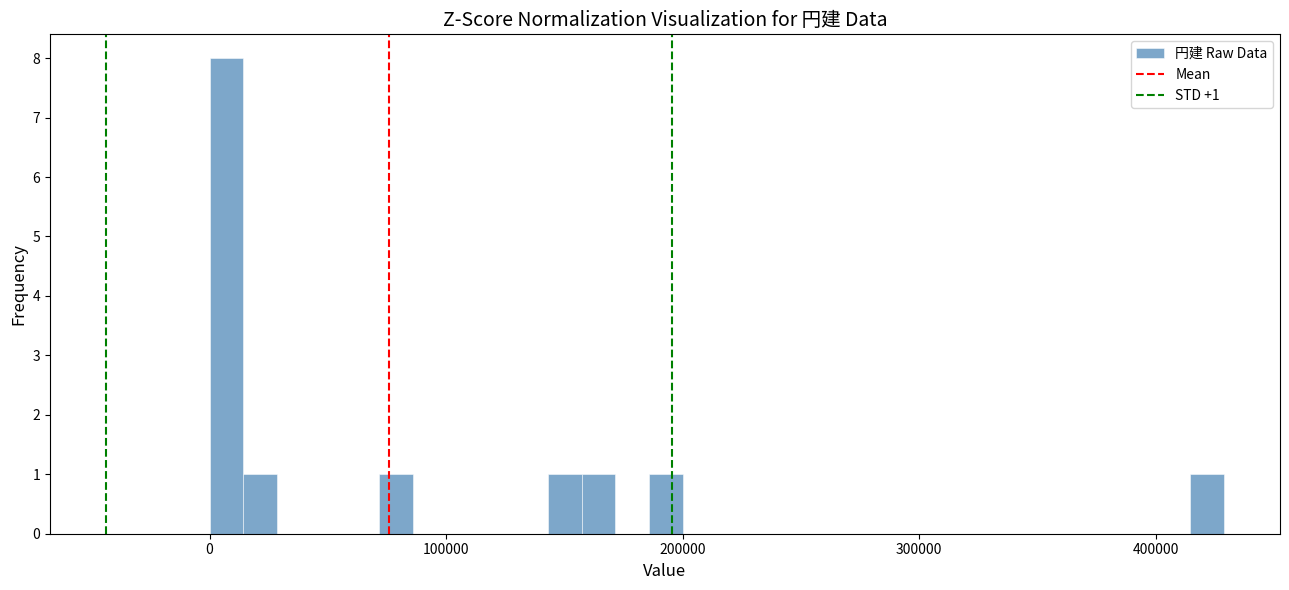

Read against the x-axis, roughly where is the centre of the tallest bar?

10000